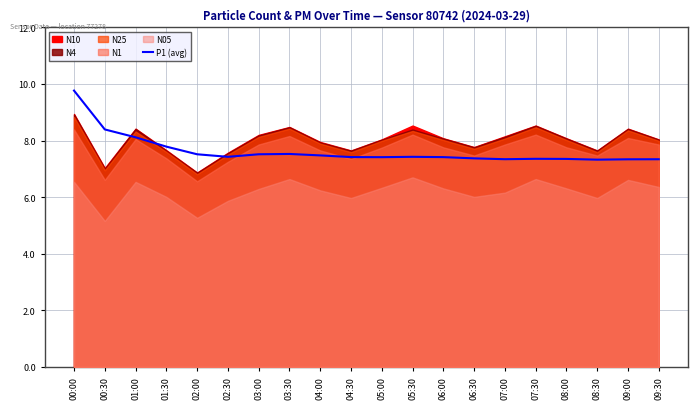

At which label is the value closest to 8?

01:00